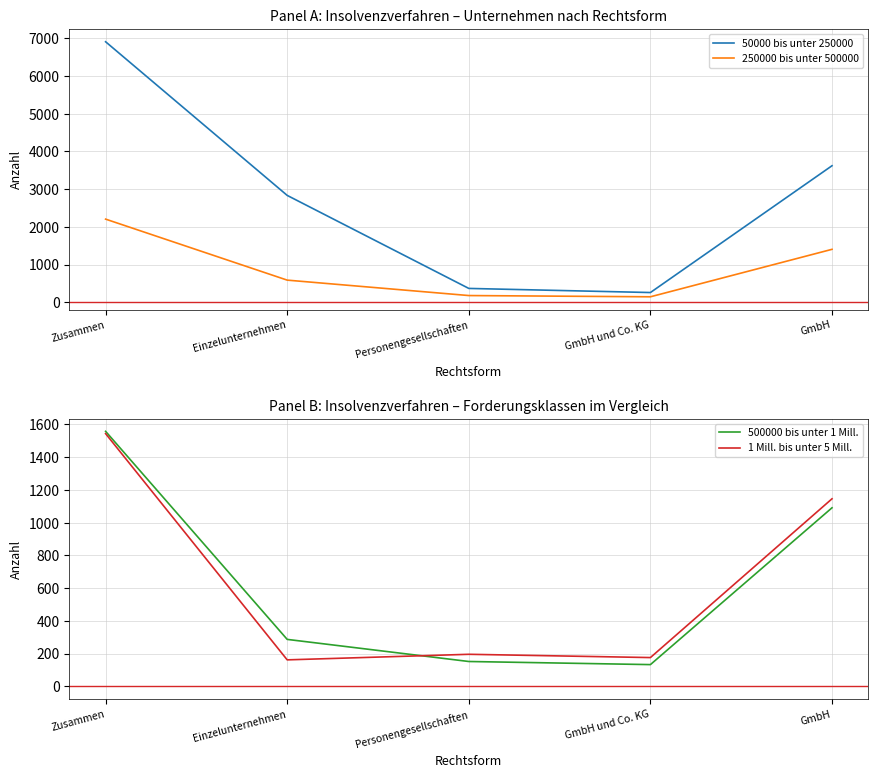

How many lines are shown in the chart?

4